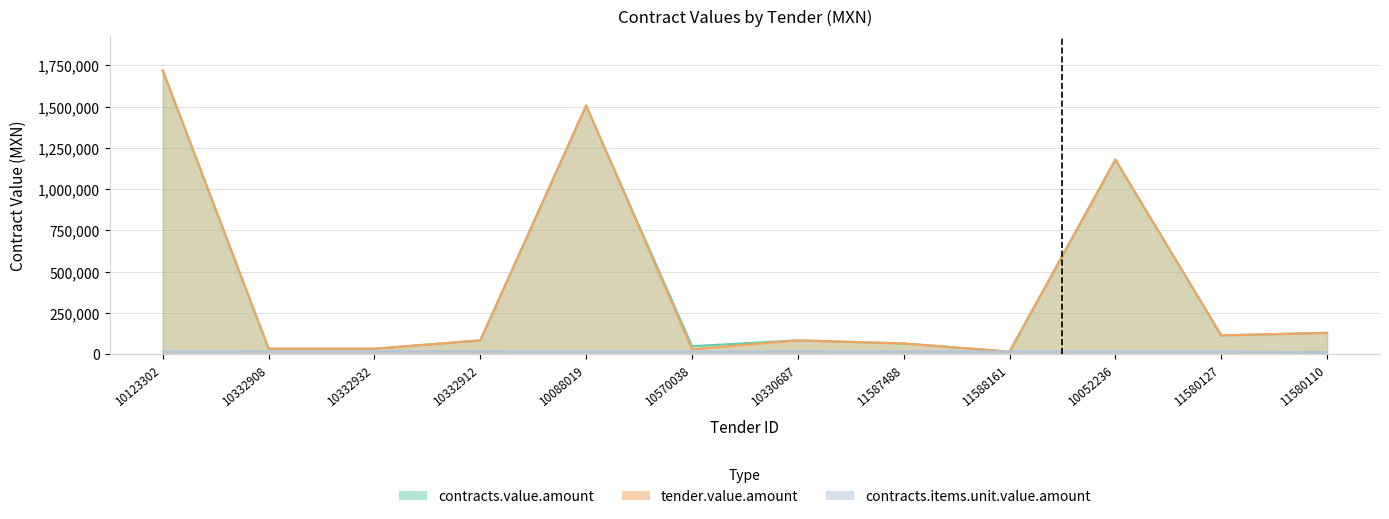

Which has a higher value, 10088019 or 10123302?

10123302